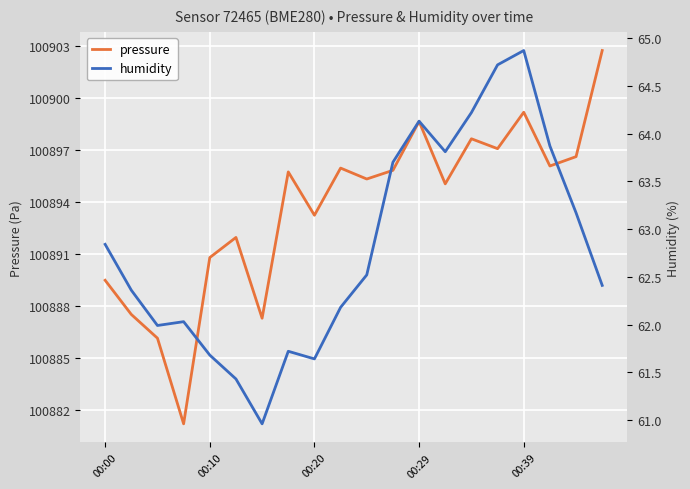

The value of pressure at 00:39 is 100899.2. True or false?

True